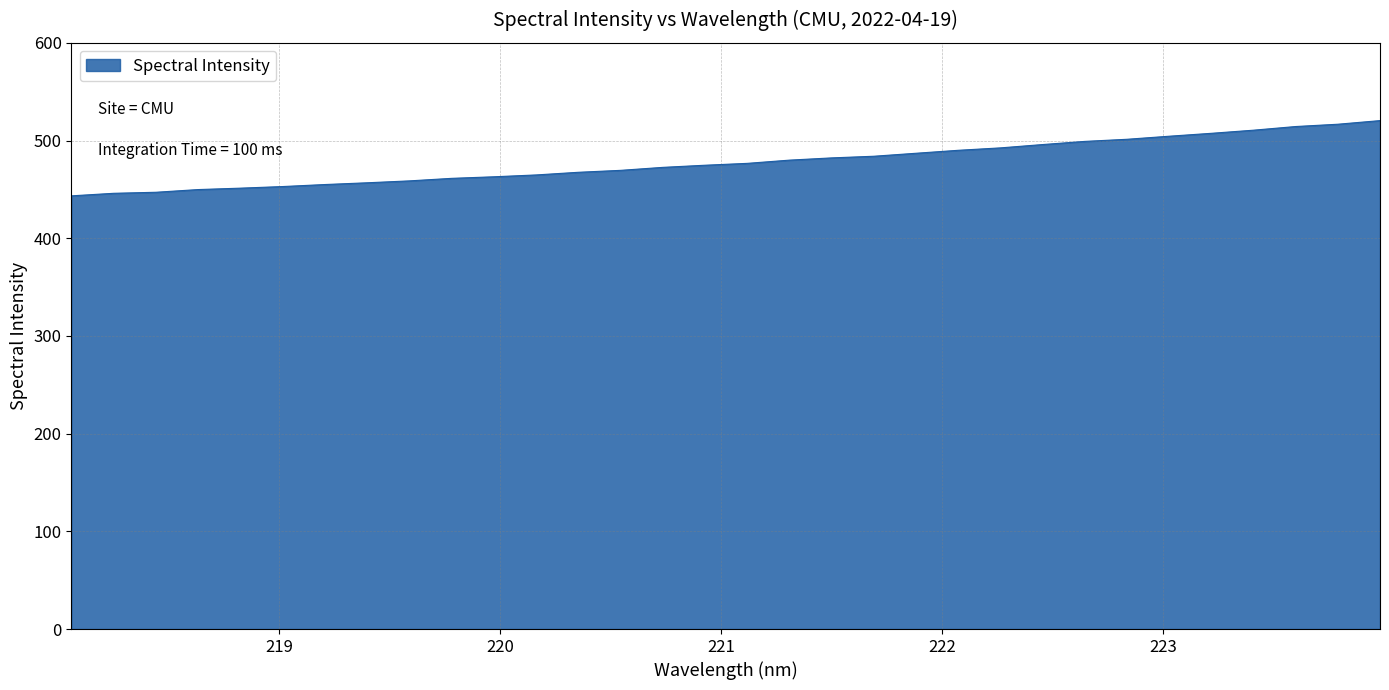

What is the smallest value displayed?

443.4